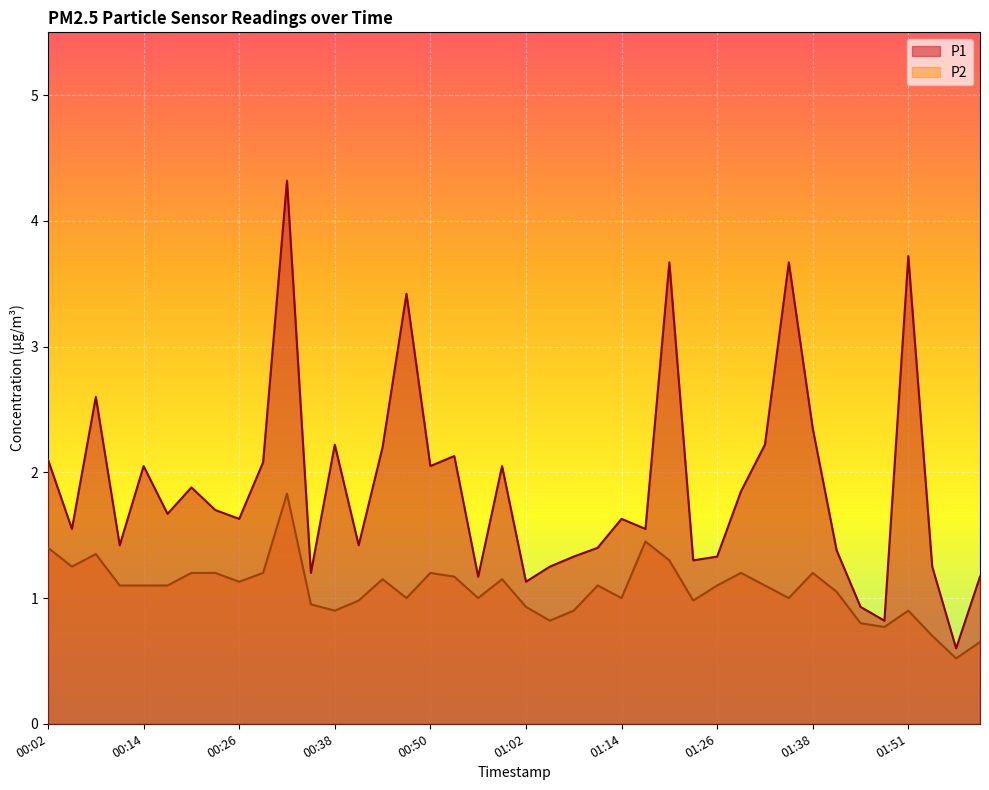

At which category does the chart reach its minimum across all series?

01:57